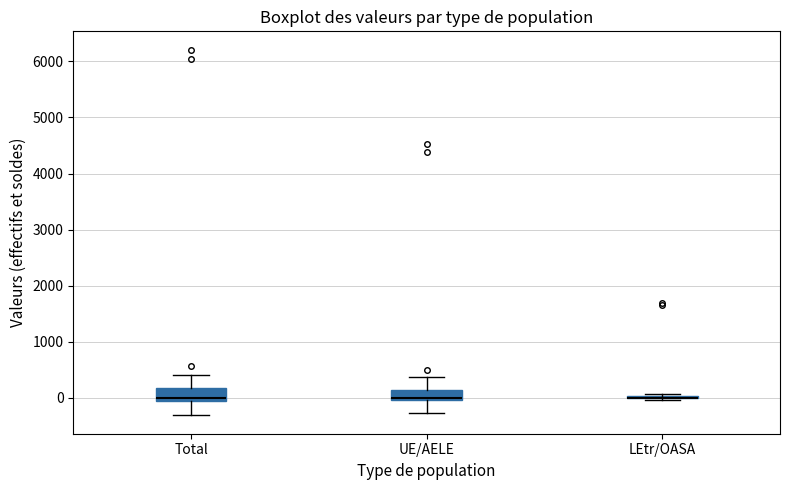

Reading left to right, transcribe this box plot: for each box, give where its median line is, the range the box spans, and where its two whiskers end, as read against the y-axis. The values are not printed on the chart, so give them approximately, as read against the axis.

Total: median 0, box -100 to 200, whiskers -300 to 400
UE/AELE: median 0 (just above the box's lower edge), box 0 to 100, whiskers -300 to 400
LEtr/OASA: box collapsed to a line at 0, whiskers 0 to 100